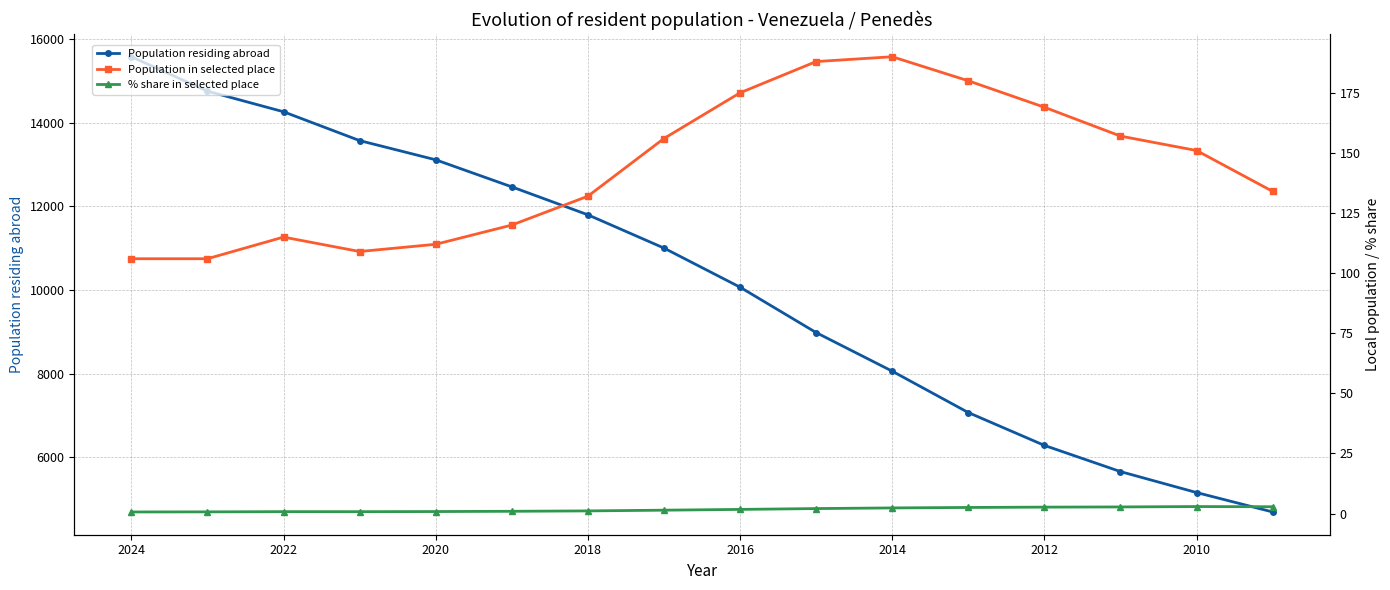

Between 2022 and 12, which is larger?

2022